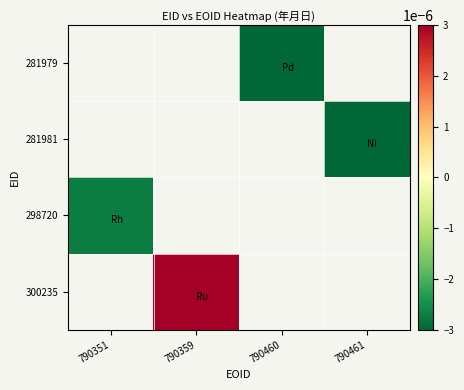

At which label does 298720 reach its peak?

790351